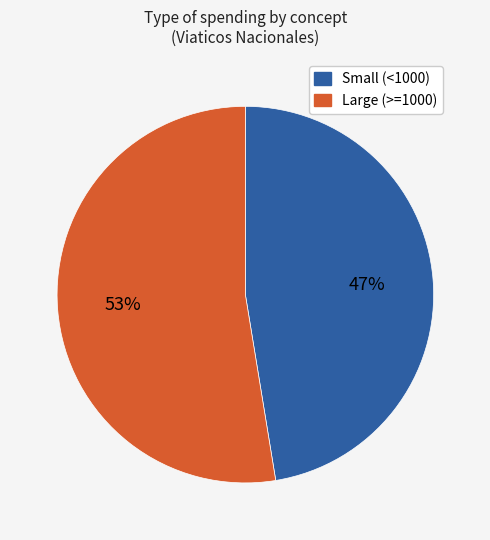

How many slices are in this pie chart?

2